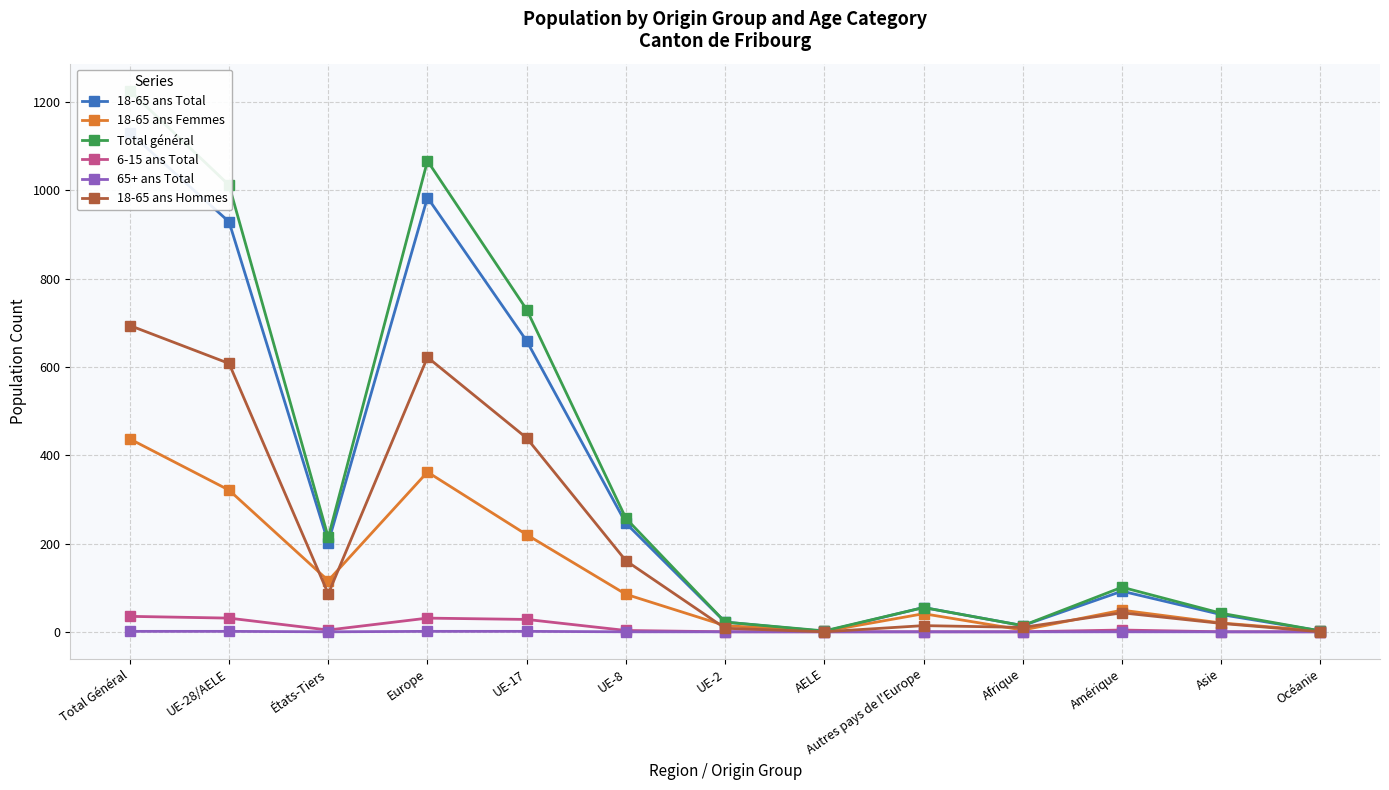

List the labels in order of 18-65 ans Total value, largest first.

Total Général, Europe, UE-28/AELE, UE-17, UE-8, États-Tiers, Amérique, Autres pays de l'Europe, Asie, UE-2, Afrique, Océanie, AELE